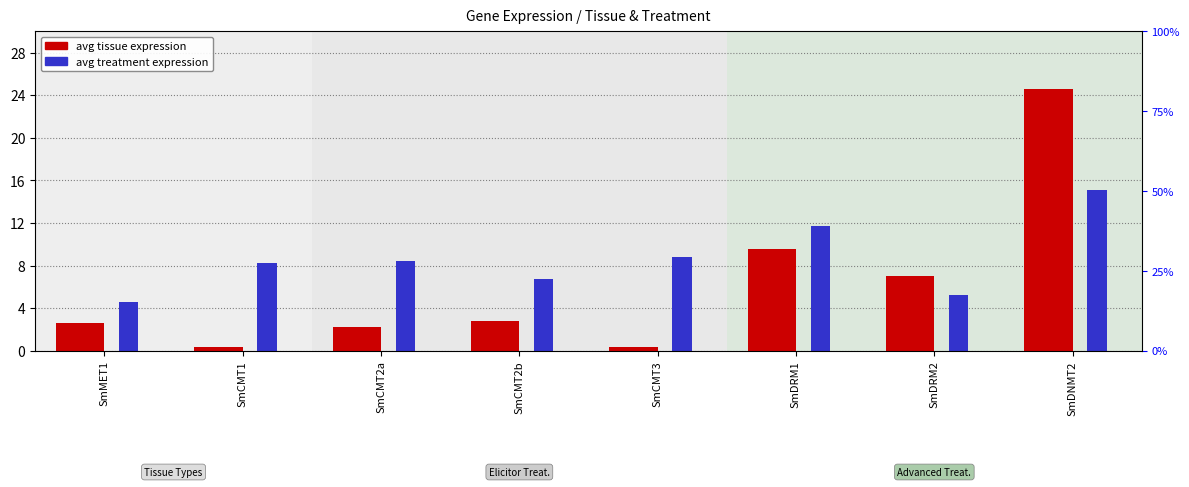

Reading right to left, extract all data points from this chart.

avg tissue expression: SmDNMT2=24.6	SmDRM2=7.0	SmDRM1=9.6	SmCMT3=0.4	SmCMT2b=2.7	SmCMT2a=2.2	SmCMT1=0.3	SmMET1=2.6
avg treatment expression: SmDNMT2=15.0	SmDRM2=5.2	SmDRM1=11.7	SmCMT3=8.8	SmCMT2b=6.7	SmCMT2a=8.4	SmCMT1=8.2	SmMET1=4.6